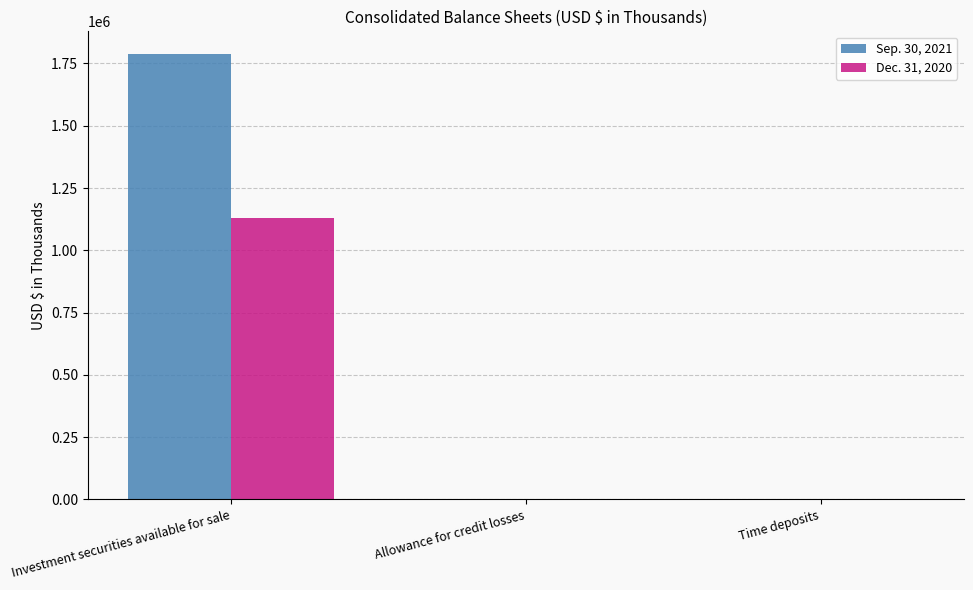

The Sep. 30, 2021 series shows 256 at Allowance for credit losses. True or false?

True